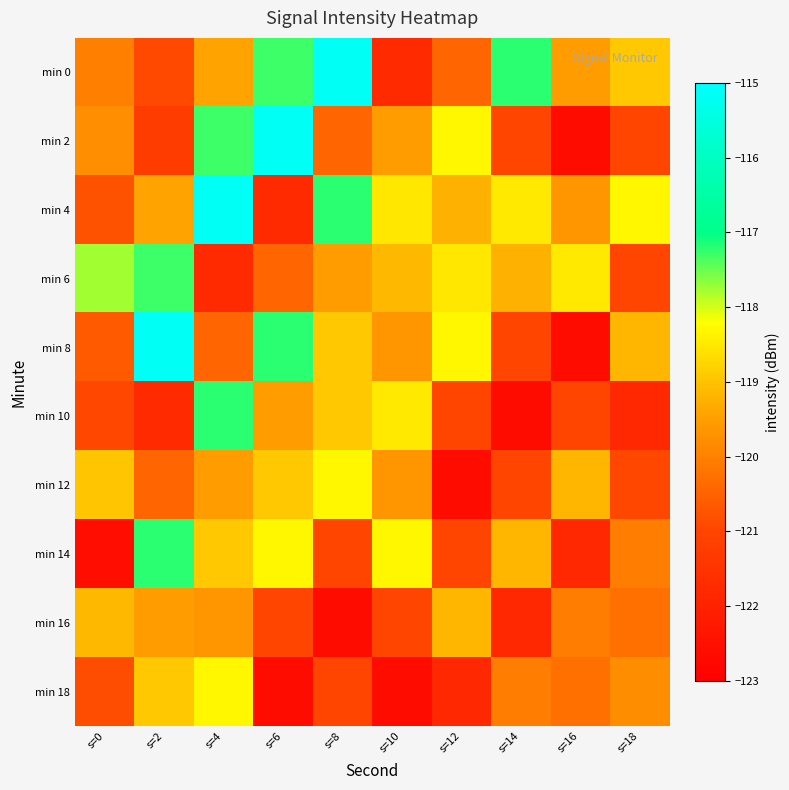

At s=18, list the series in order from largest to smallest.

min 4, min 0, min 8, min 18, min 14, min 16, min 12, min 2, min 6, min 10